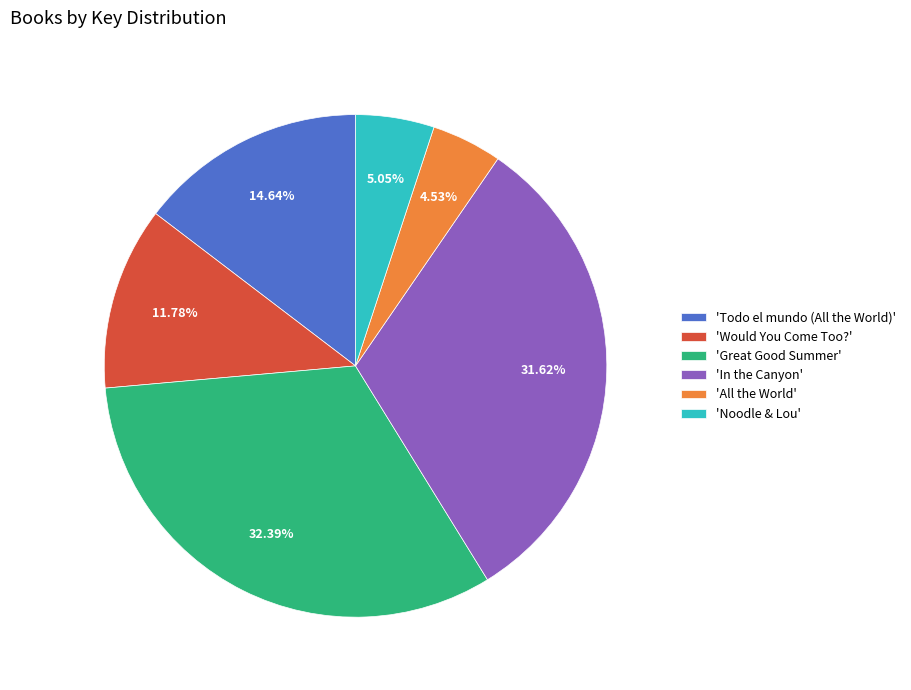

What is the smallest slice in the pie chart?

'All the World'